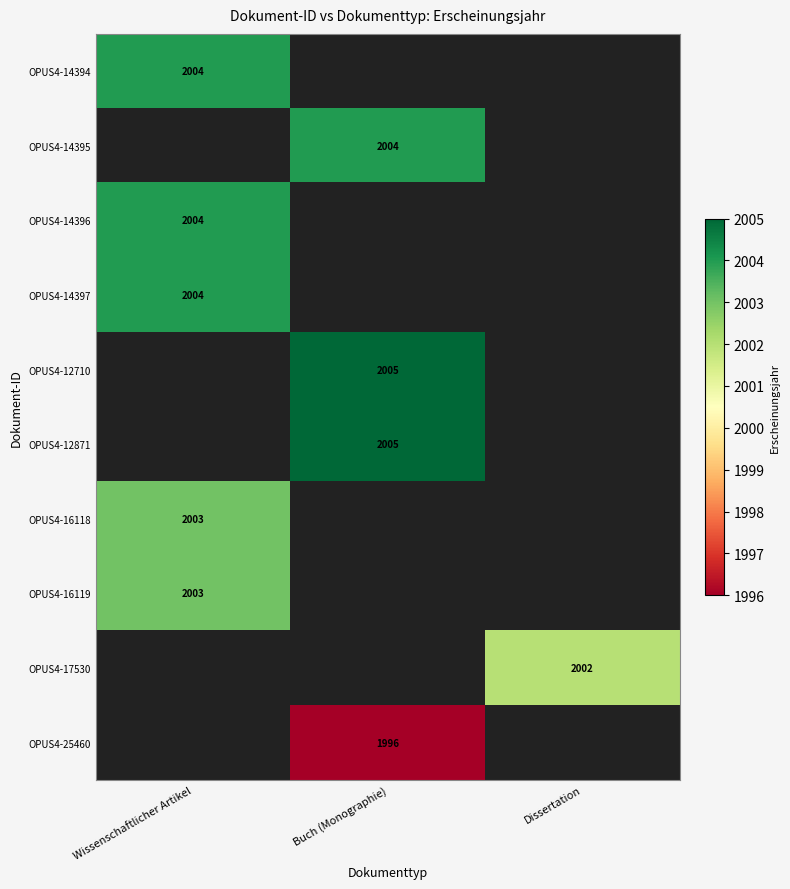

Is it true that OPUS4-14394 equals 2770 at Wissenschaftlicher Artikel?

False